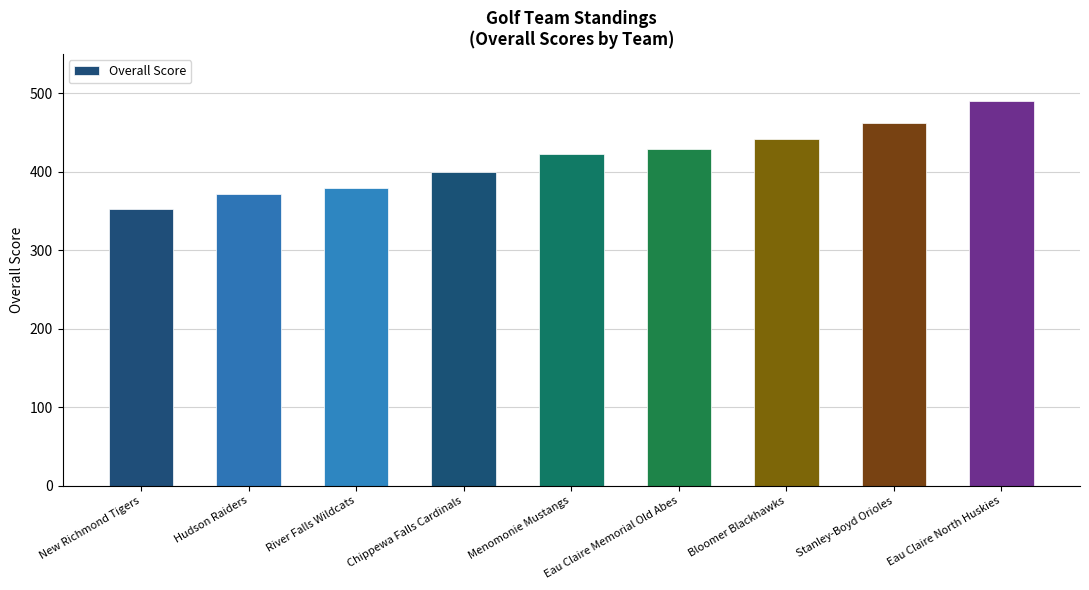

Which label corresponds to the largest value in the chart?

Eau Claire North Huskies